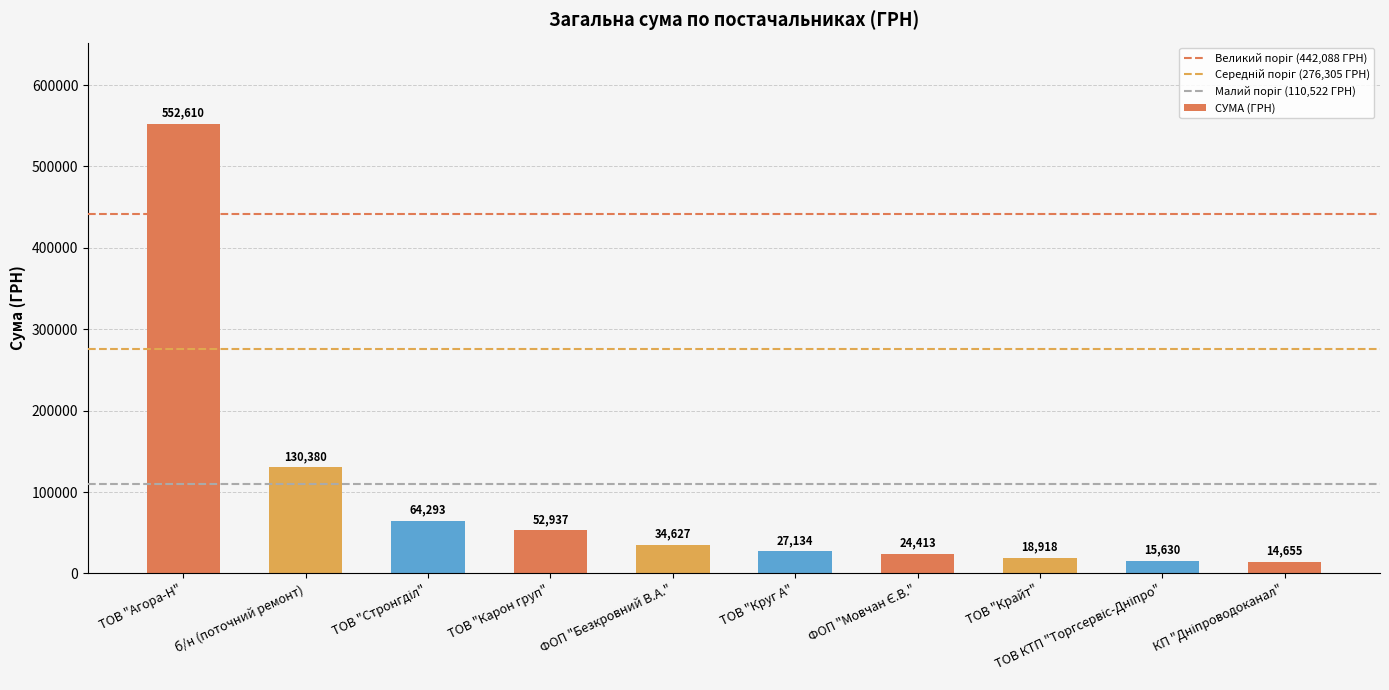

Where does the data first go above 34627?

ТОВ "Агора-Н"